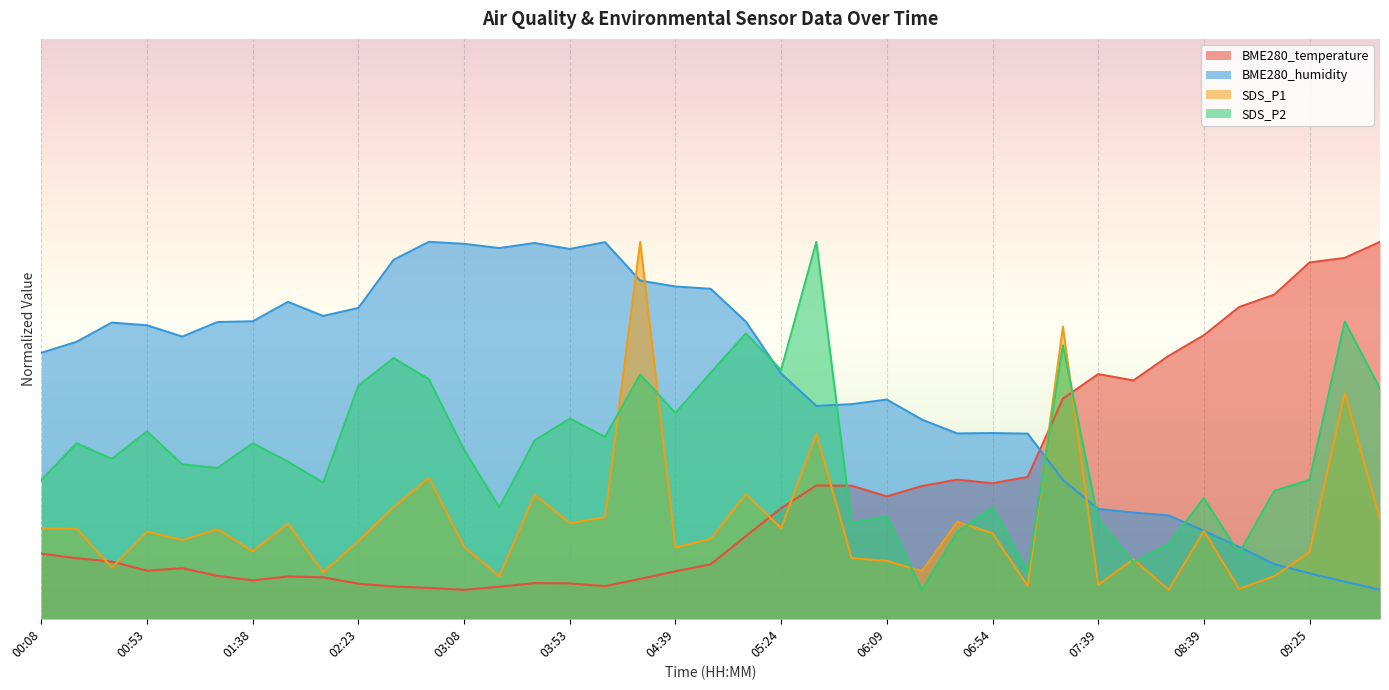

Does the chart display data point markers on the line(s)?

No